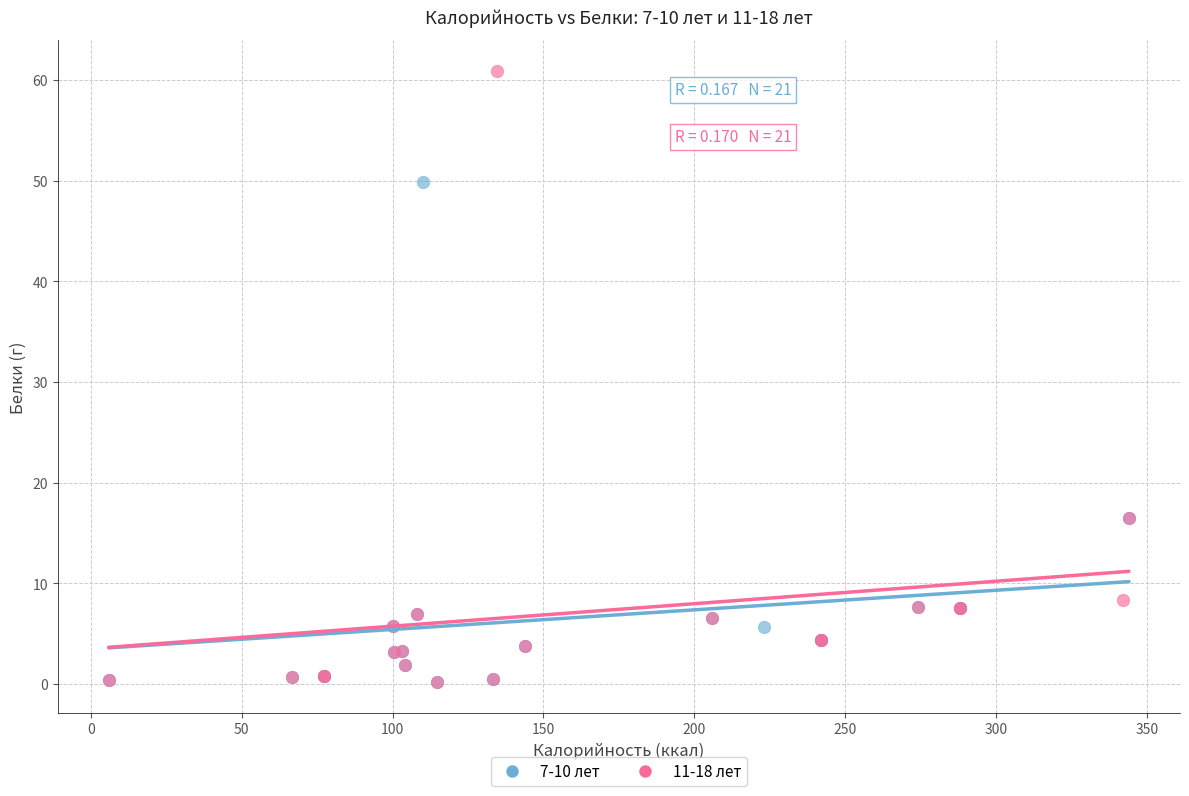

Which series reaches the maximum Y coordinate?

11-18 лет